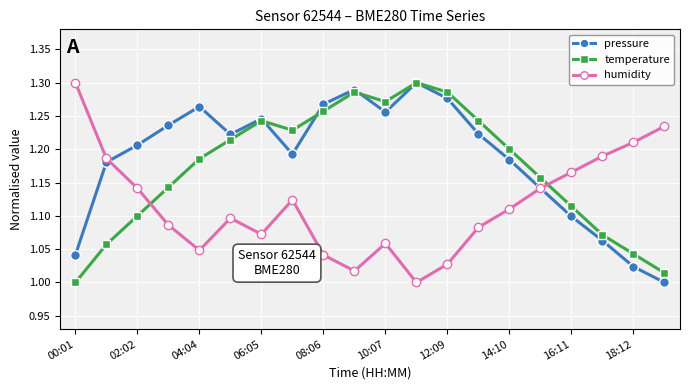

List the series in order of their overall mean, lowest first.

humidity, temperature, pressure